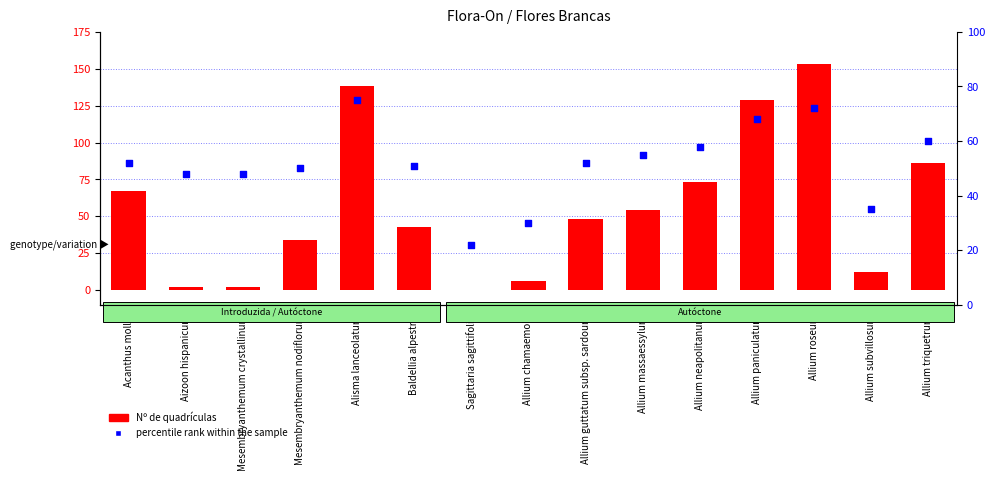

At how many categories does at least one series exceed 90?

3